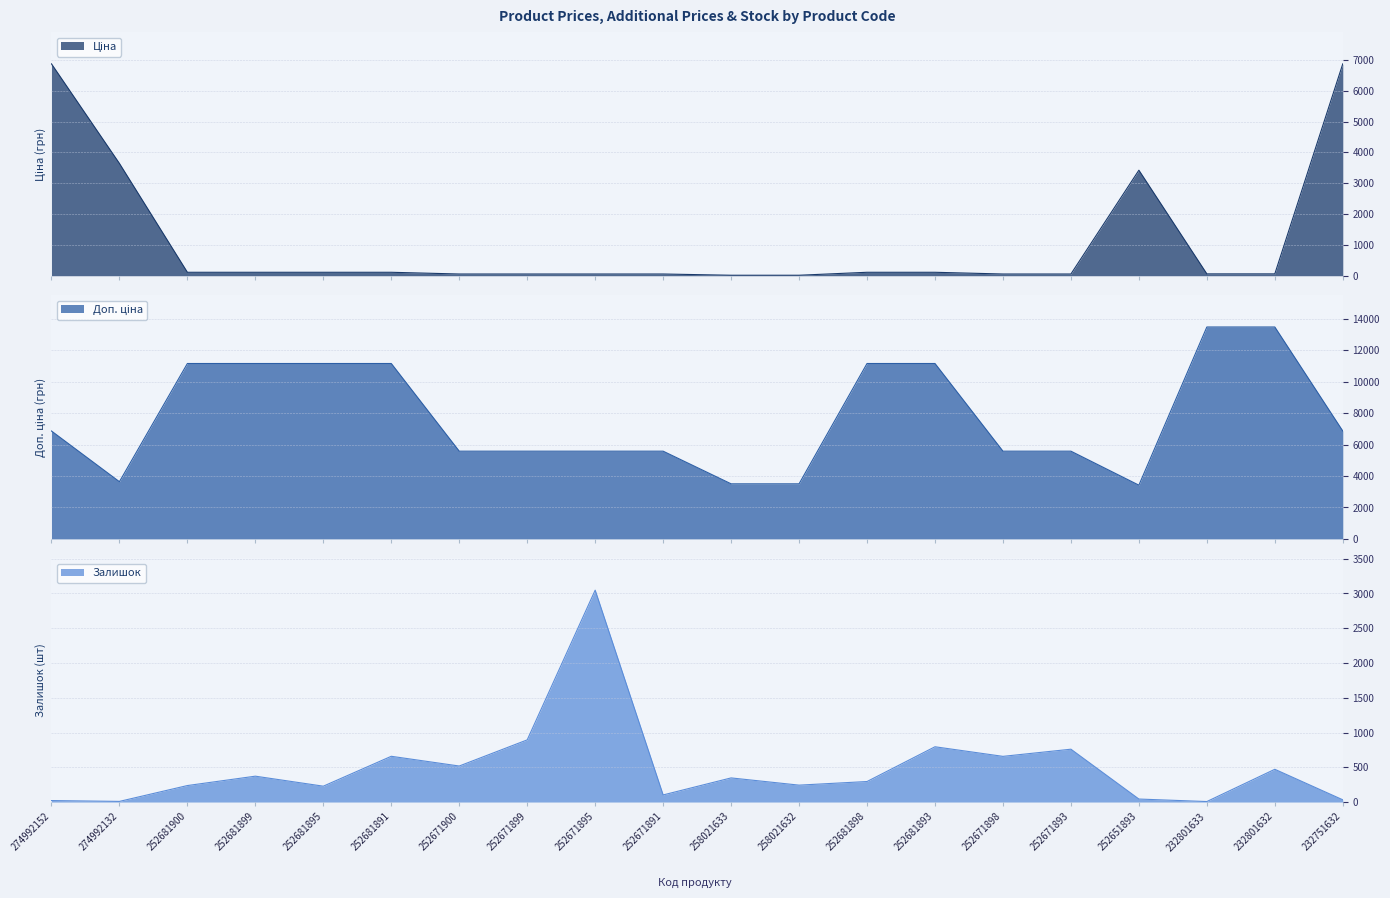

Reading right to left, what are all the values shown in this chart?

Ціна: 232751632=6869.4	232801632=60.0	232801633=60.0	252651893=3420.6	252671893=55.9	252671898=55.9	252681893=111.7	252681898=111.7	258021632=15.6	258021633=15.6	252671891=55.9	252671895=55.9	252671899=55.9	252671900=55.9	252681891=111.7	252681895=111.7	252681899=111.7	252681900=111.7	274992132=3640.8	274992152=6869.4
Доп. ціна: 232751632=6869.4	232801632=13493.2	232801633=13493.2	252651893=3421.0	252671893=5585.0	252671898=5585.0	252681893=11169.0	252681898=11169.0	258021632=3506.0	258021633=3506.0	252671891=5585.0	252671895=5585.0	252671899=5585.0	252671900=5585.0	252681891=11169.0	252681895=11169.0	252681899=11169.0	252681900=11169.0	274992132=3641.0	274992152=6869.4
Залишок: 232751632=32.0	232801632=471.0	232801633=7.0	252651893=43.0	252671893=760.0	252671898=657.0	252681893=795.0	252681898=295.0	258021632=243.0	258021633=347.0	252671891=102.0	252671895=3048.0	252671899=894.0	252671900=518.0	252681891=658.0	252681895=228.0	252681899=372.0	252681900=237.0	274992132=9.0	274992152=21.0